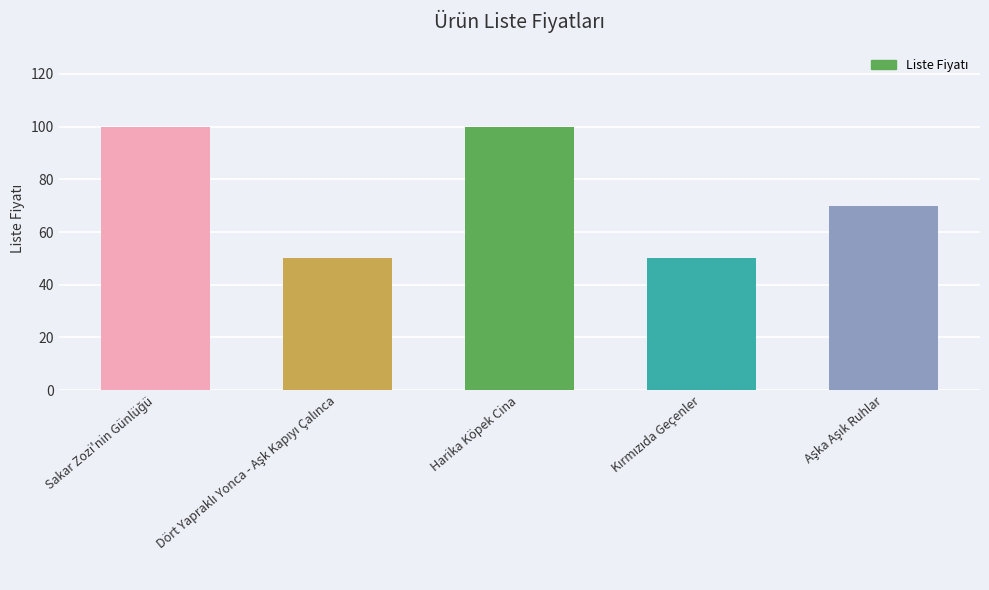

What is the difference between the second highest and second lowest values?

50